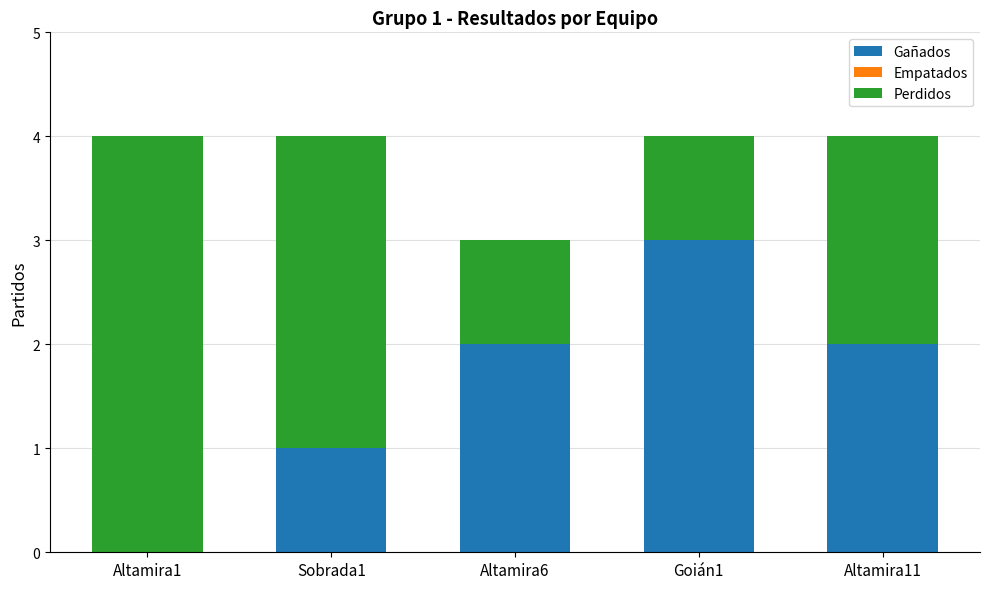

What is the sum of the Gañados values at Altamira11 and Altamira6?

4